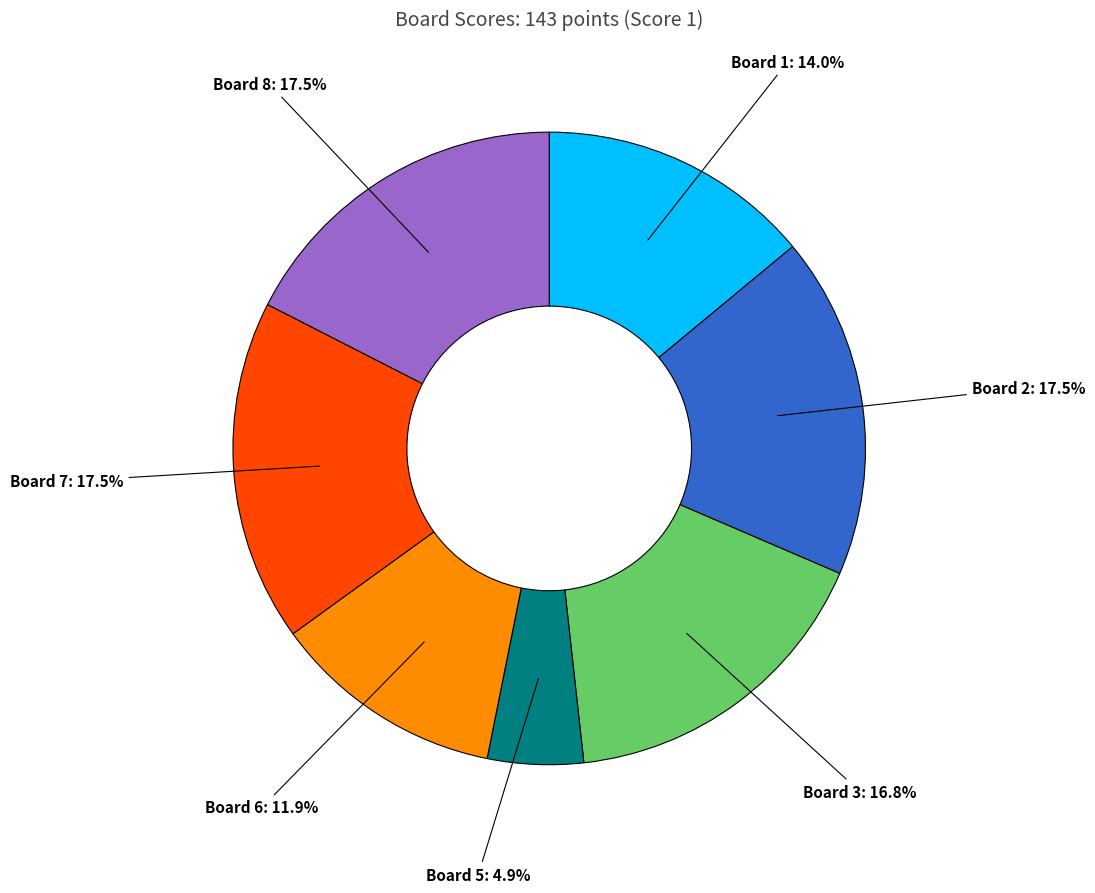

Is there any slice that represents more than half of the pie?

No